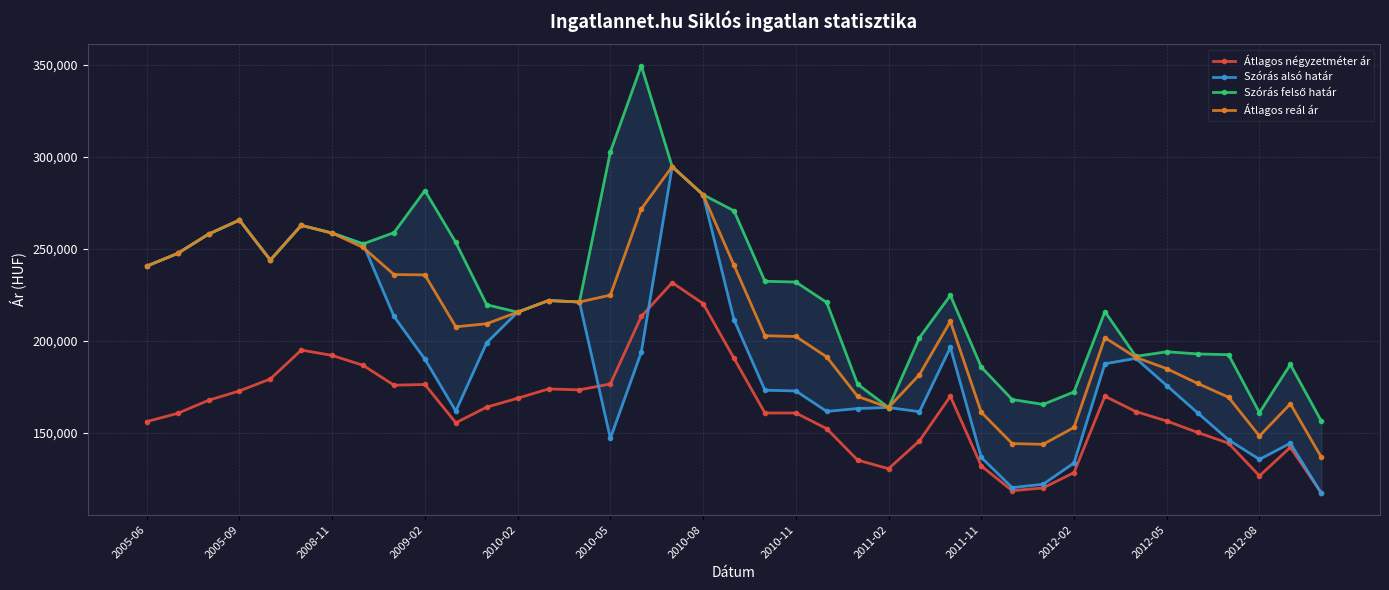

Is the value of Átlagos reál ár at 2005-09 greater than the value of Átlagos négyzetméter ár at 2005-06?

Yes